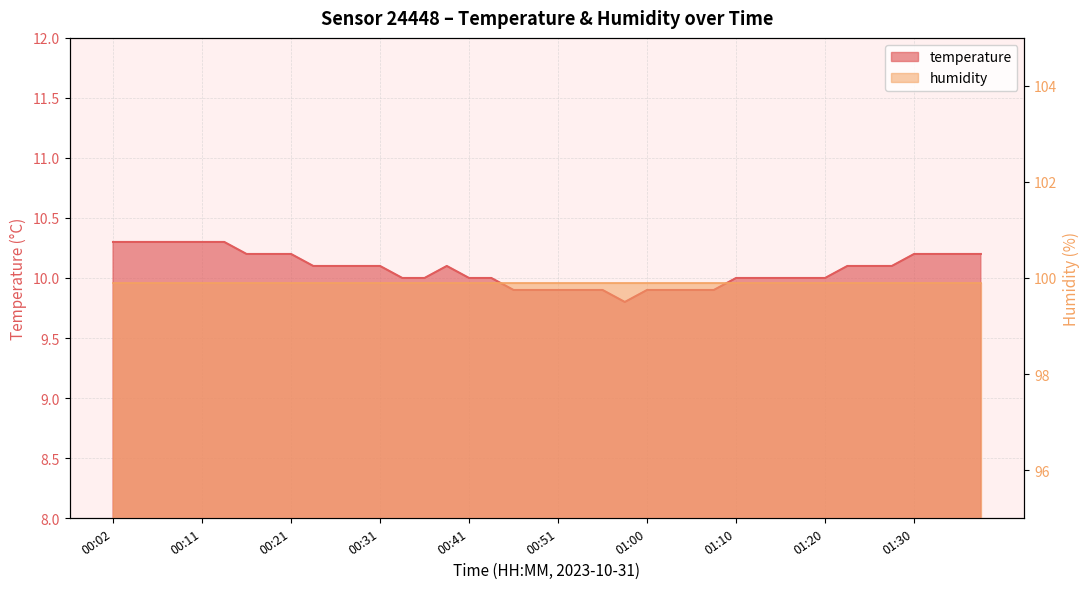

How many data points does each series have?

40